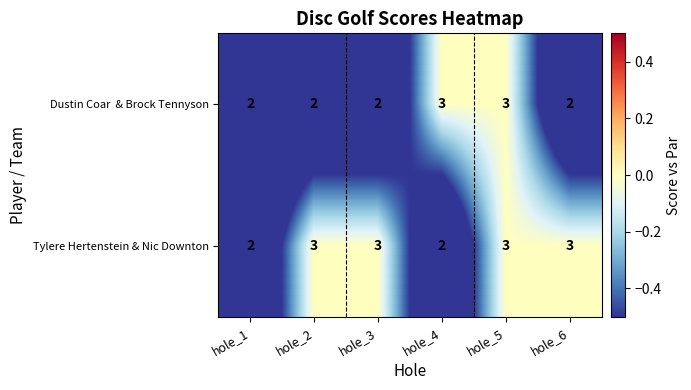

What is the total value across all series at hole_3?

5